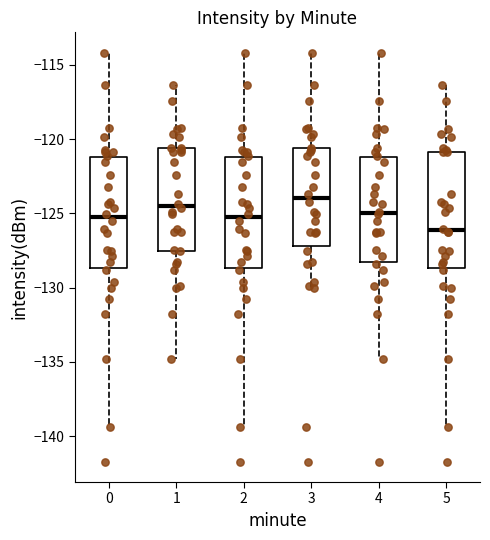

Reading left to right, transcribe this box plot: for each box, give where its median line is, the range the box spans, and where its two whiskers end, as read against the y-axis. The values are not printed on the chart, so give them approximately, as read against the axis.

0: median -125.5, box -128.5 to -121.0, whiskers -139.5 to -114.0
1: median -124.5, box -127.5 to -120.5, whiskers -135.0 to -116.5
2: median -125.5, box -128.5 to -121.0, whiskers -139.5 to -114.0
3: median -124.0, box -127.0 to -120.5, whiskers -130.0 to -114.0
4: median -125.0, box -128.5 to -121.0, whiskers -135.0 to -114.0
5: median -126.0, box -128.5 to -121.0, whiskers -139.5 to -116.5